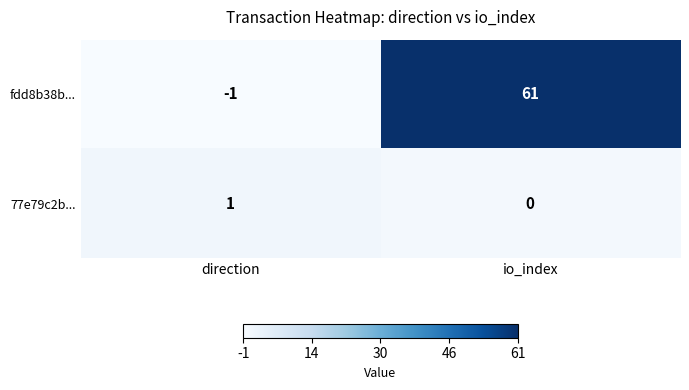

Reading left to right, transcribe all the data shown in this chart.

fdd8b38b...: direction=-1	io_index=61
77e79c2b...: direction=1	io_index=0